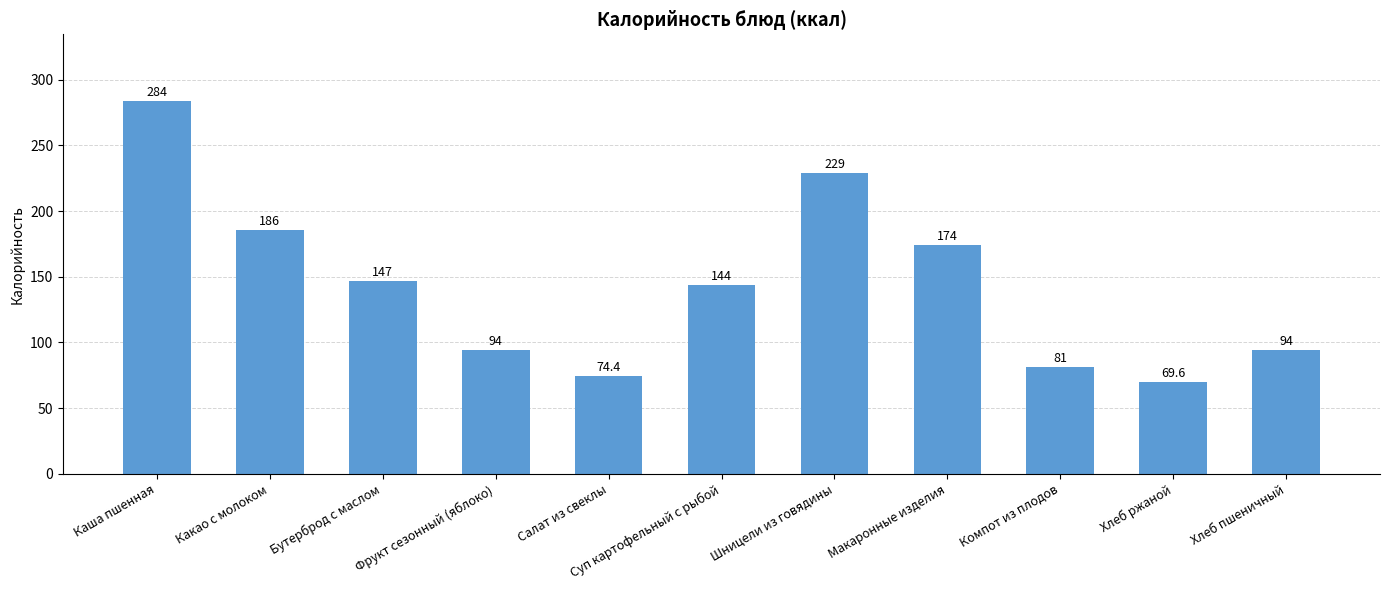

Where is the data nearest to the value 176?

Макаронные изделия